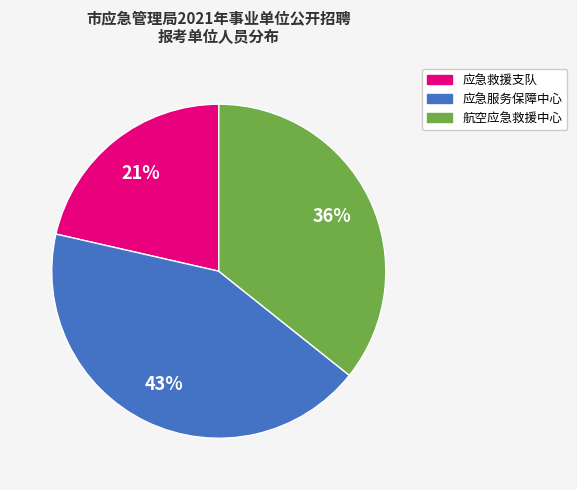

Does any single category account for the majority?

No